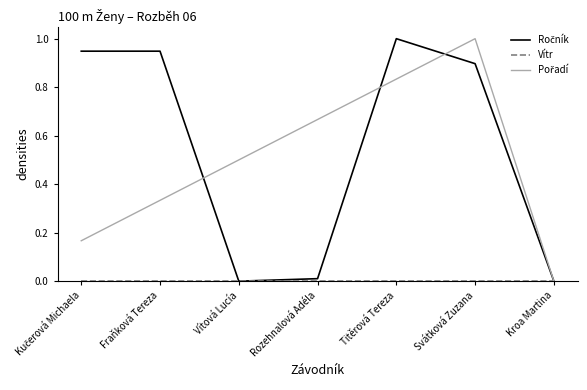

What position from the left is Vítová Lucía?

3